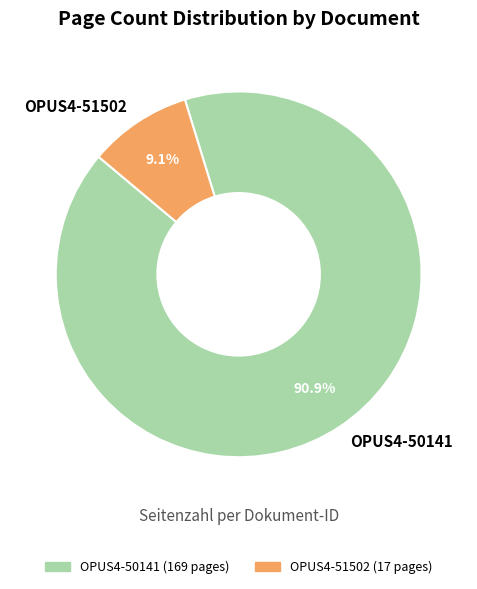

Combined, do OPUS4-51502 and OPUS4-50141 account for over 50%?

Yes